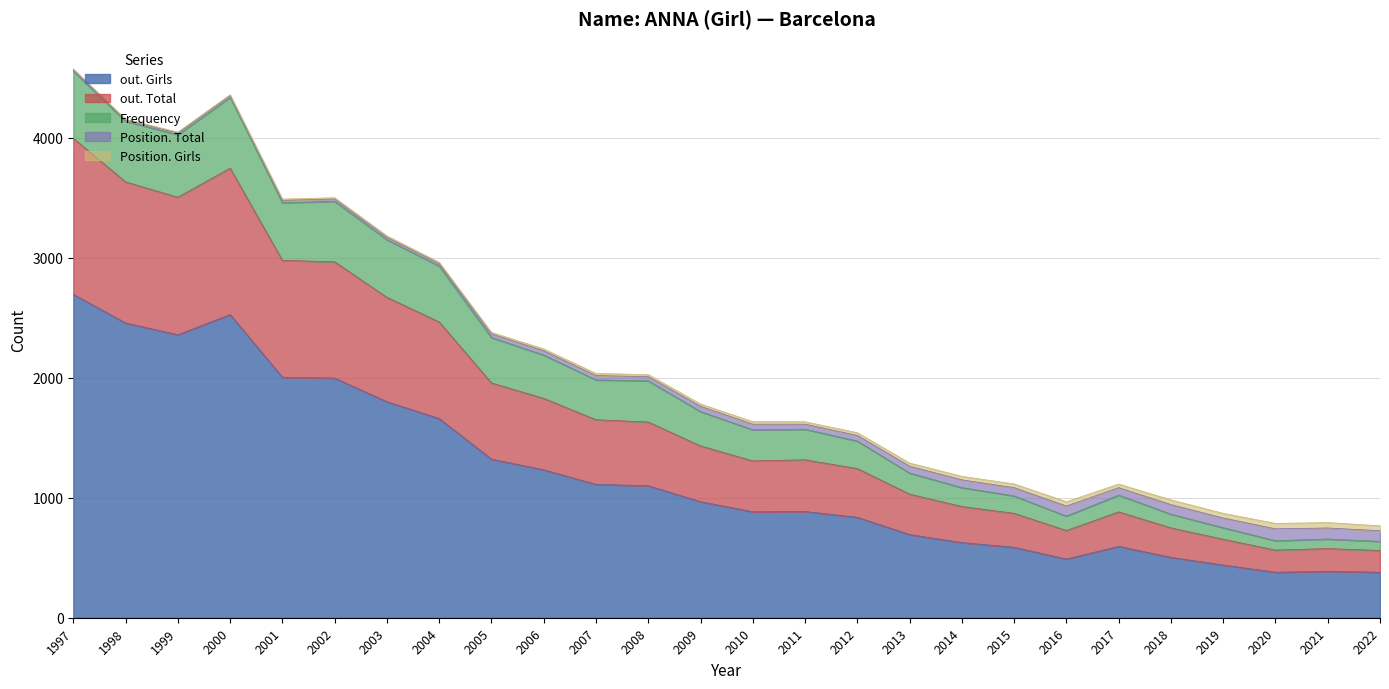

How many lines are shown in the chart?

5